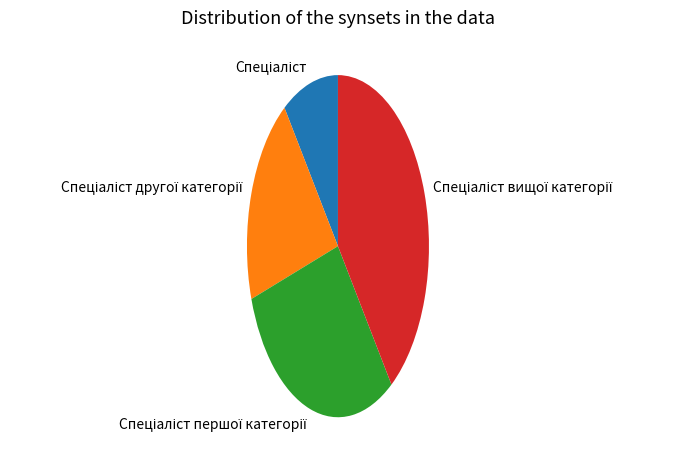

Is there a majority slice in this chart?

No